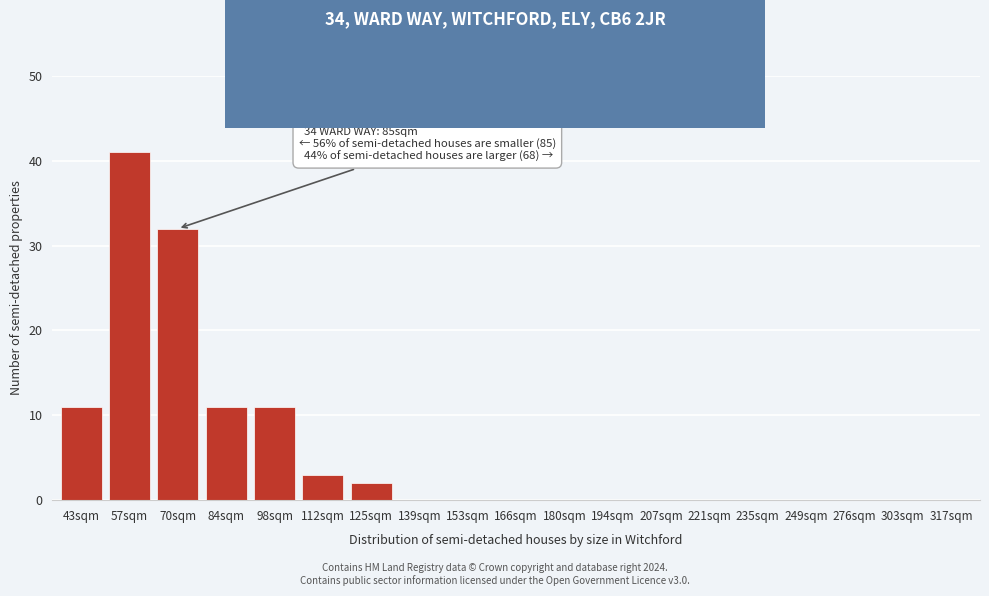

Reading left to right, what are all the values shown in this chart?

43sqm=11	57sqm=41	70sqm=32	84sqm=11	98sqm=11	112sqm=3	125sqm=2	139sqm=0	153sqm=0	166sqm=0	180sqm=0	194sqm=0	207sqm=0	221sqm=0	235sqm=0	249sqm=0	276sqm=0	303sqm=0	317sqm=0